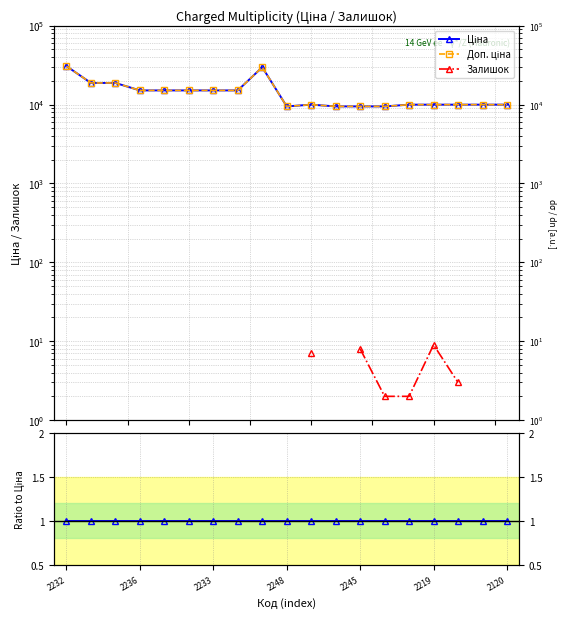

How many data points does each series have?

19